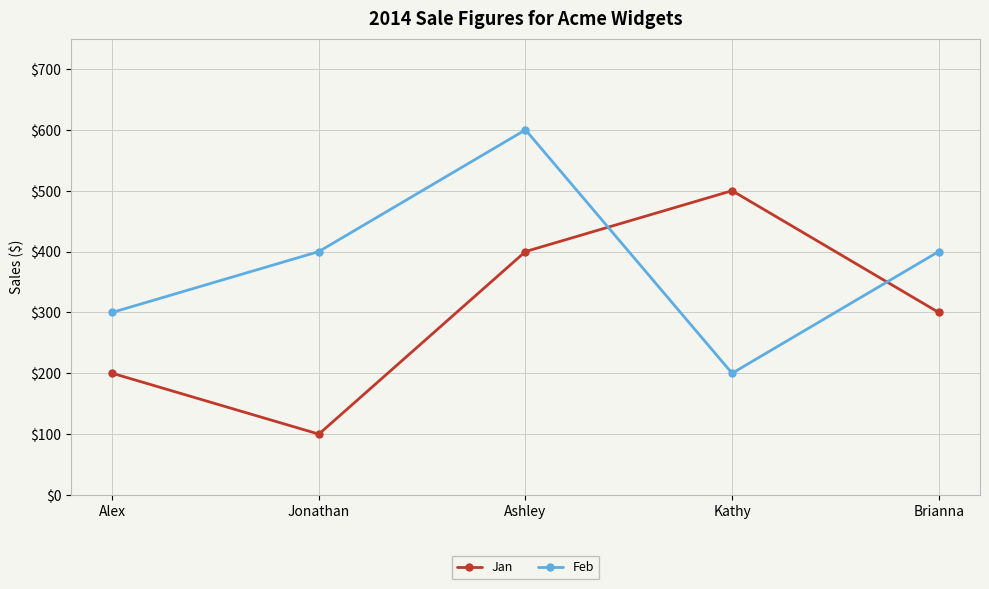

What is the minimum value for Jan?

100